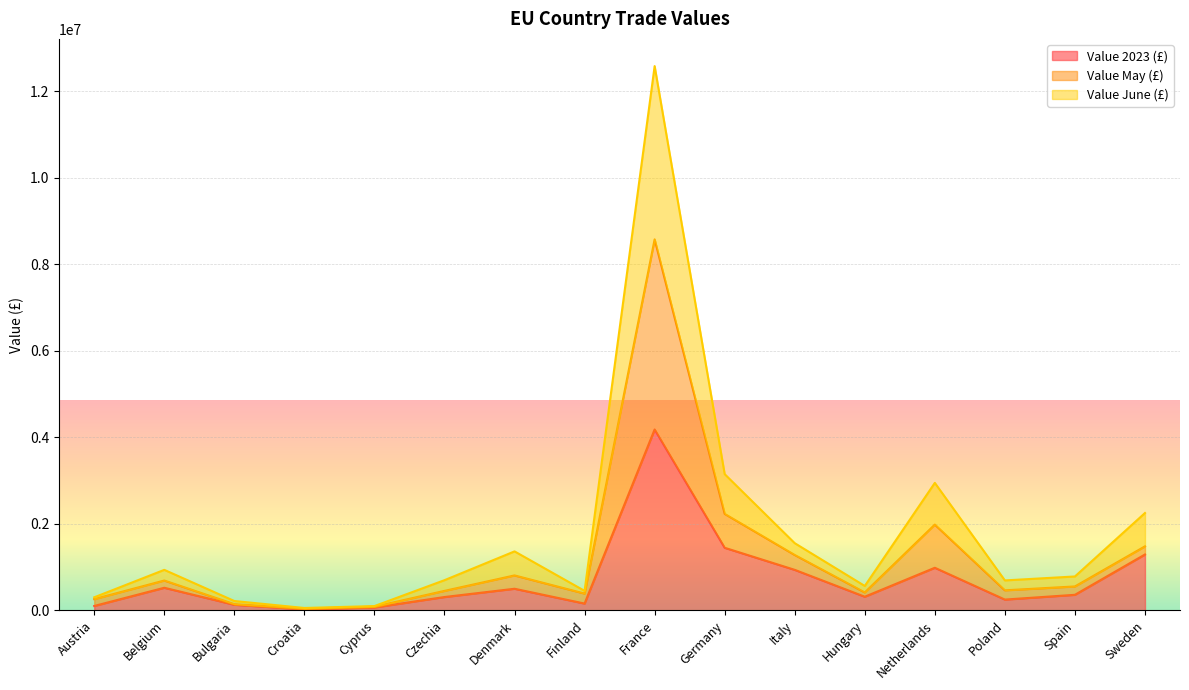

At which label does Value June (£) reach its minimum?

Croatia